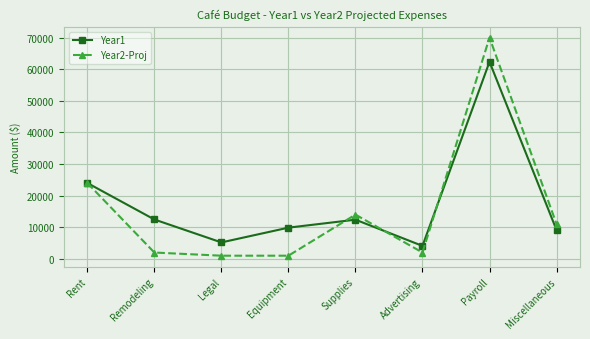

How many interior local valleys does the Year1 series have?

2